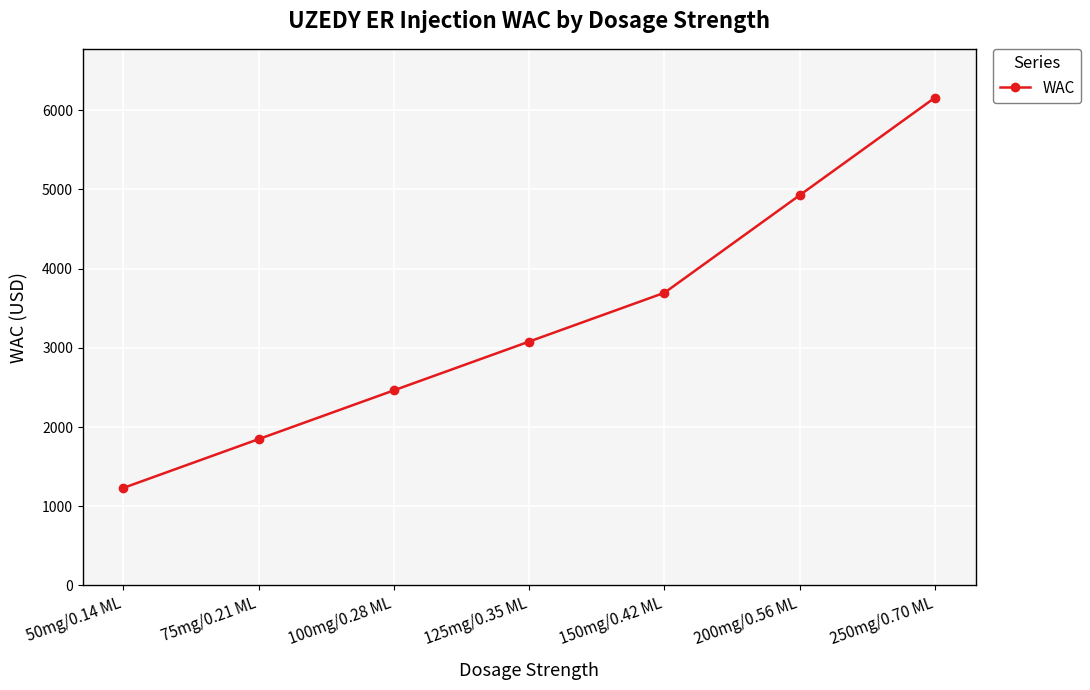

Where is the data nearest to the value 3696?

150mg/0.42 ML